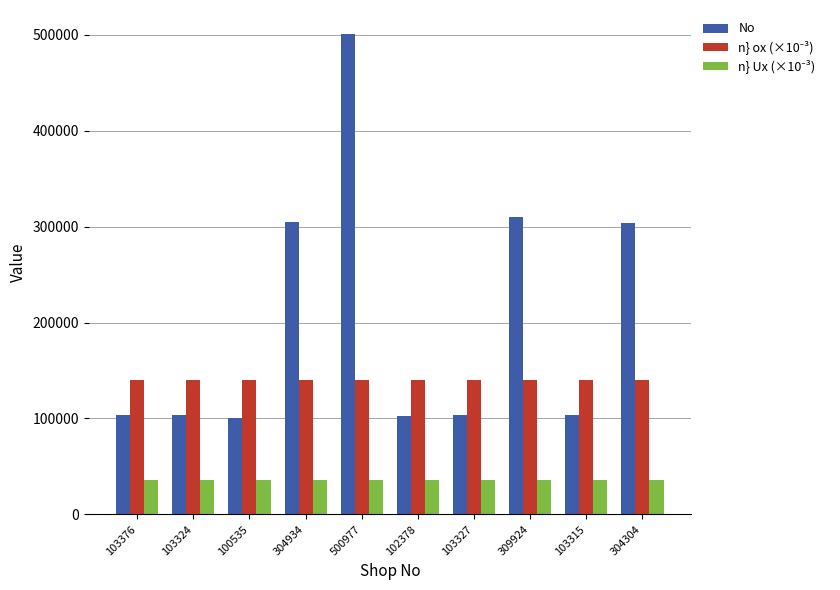

The No series shows 155346.4 at 103315. True or false?

False